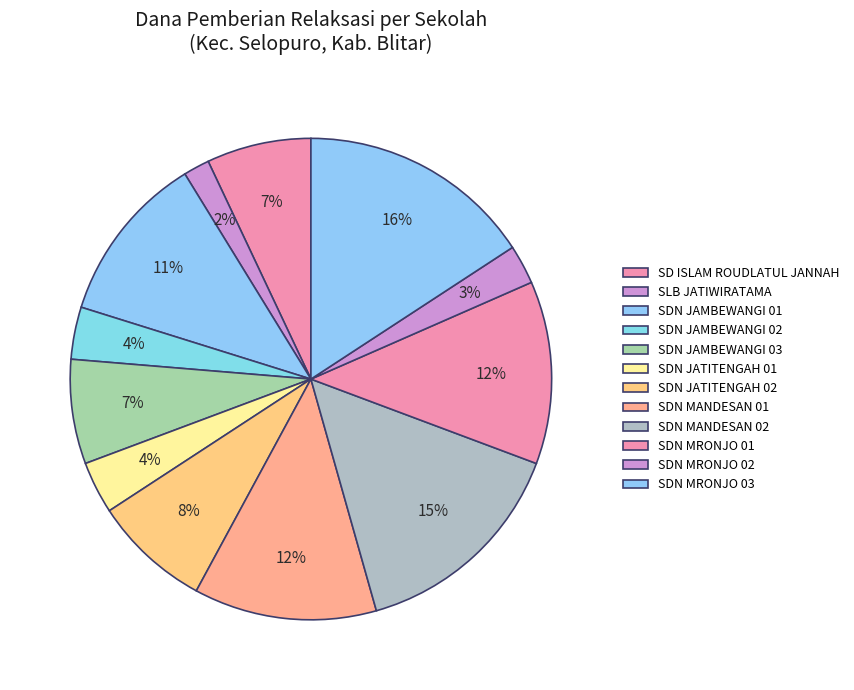

How many segments does this pie chart have?

12